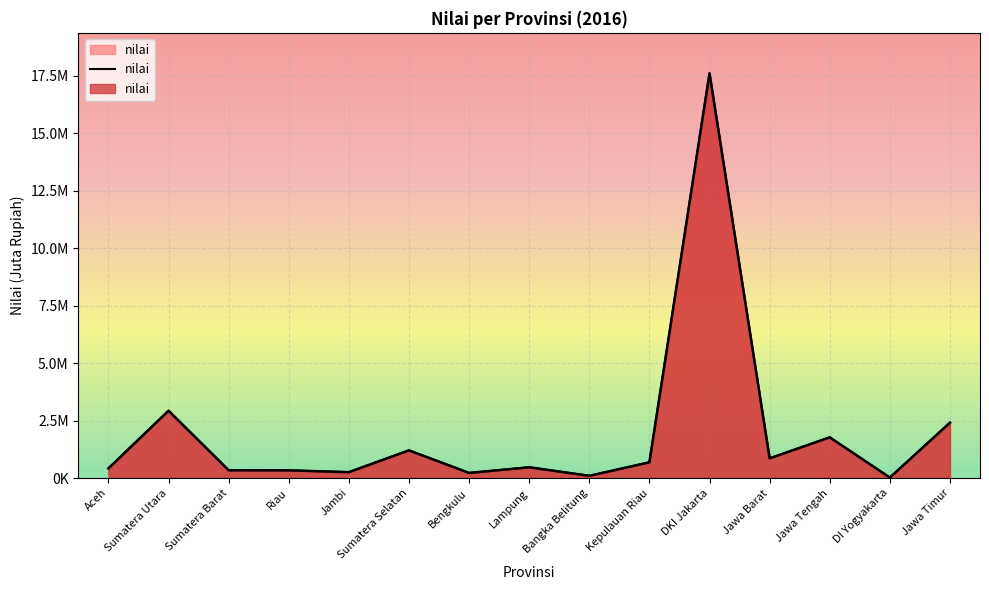

Read the value at Sumatera Selatan.

1203610